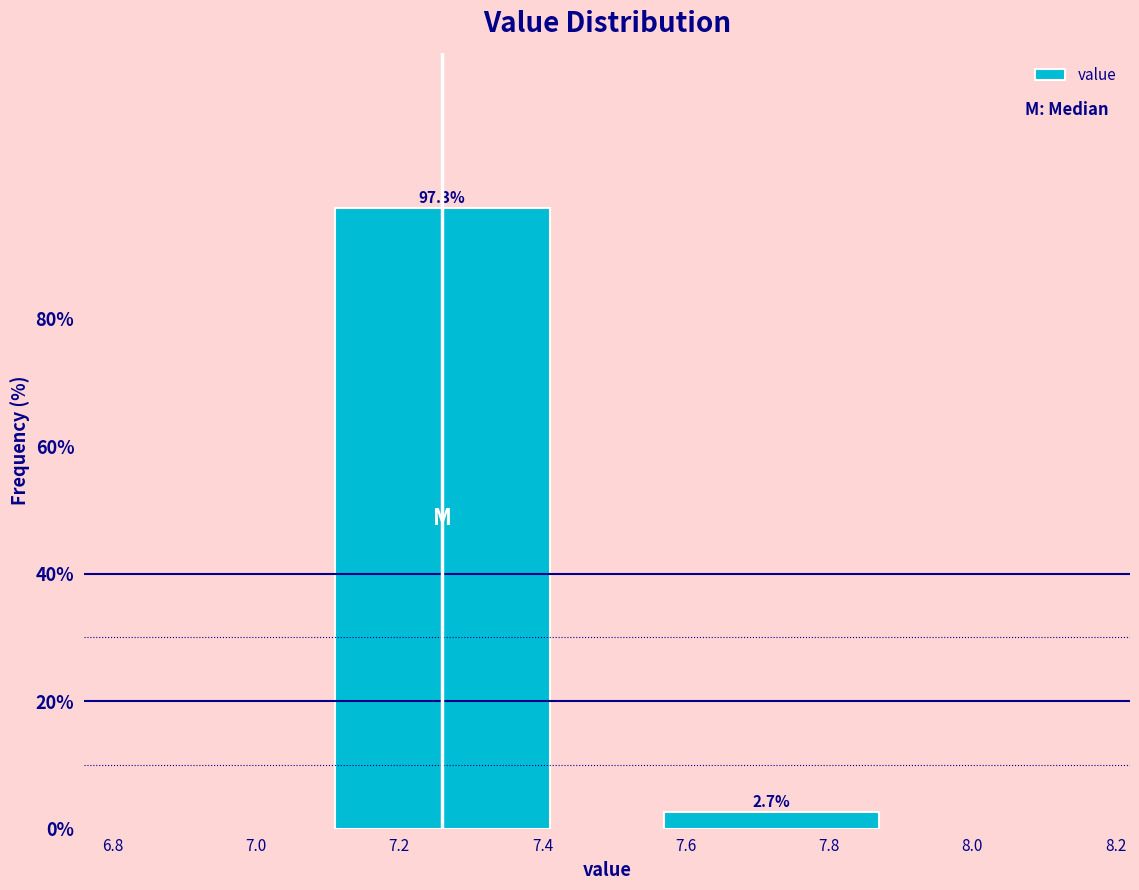

Reading right to left, extract all data points from this chart.

7.8=2.7	7.2=97.3